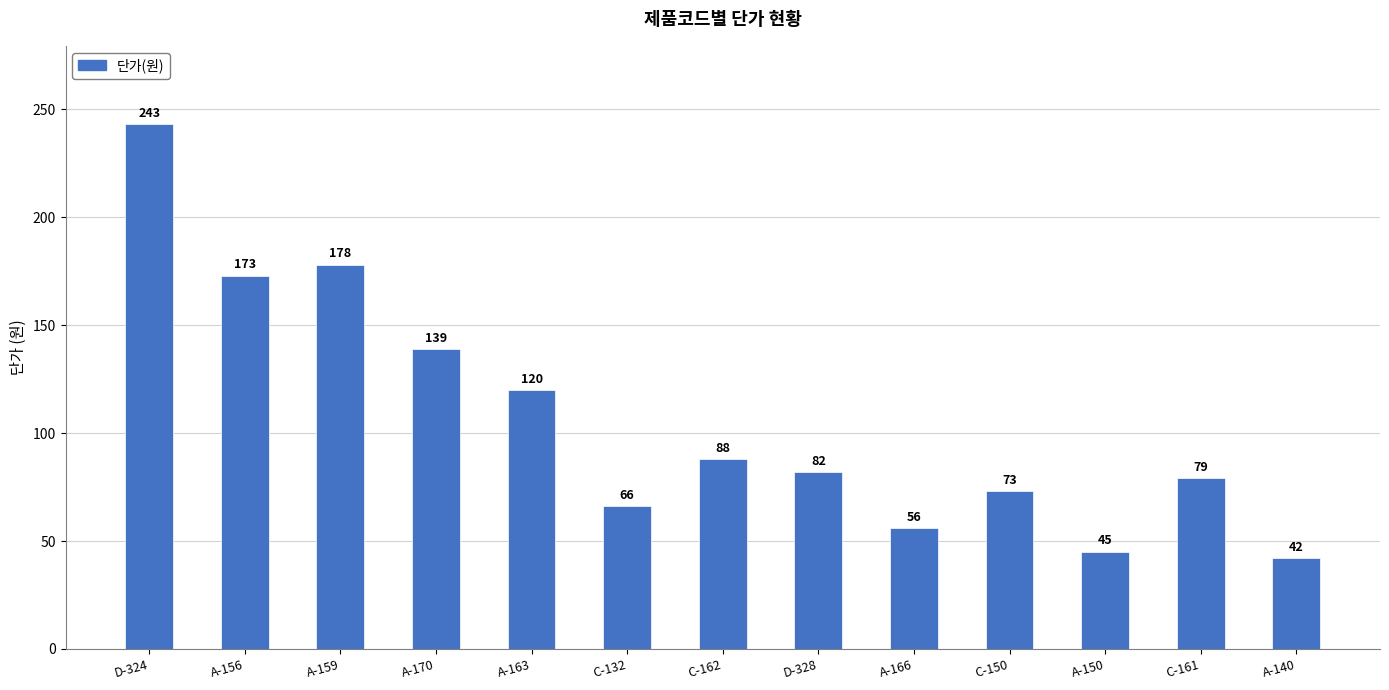

Reading left to right, list all the values displayed in this chart.

D-324=243	A-156=173	A-159=178	A-170=139	A-163=120	C-132=66	C-162=88	D-328=82	A-166=56	C-150=73	A-150=45	C-161=79	A-140=42